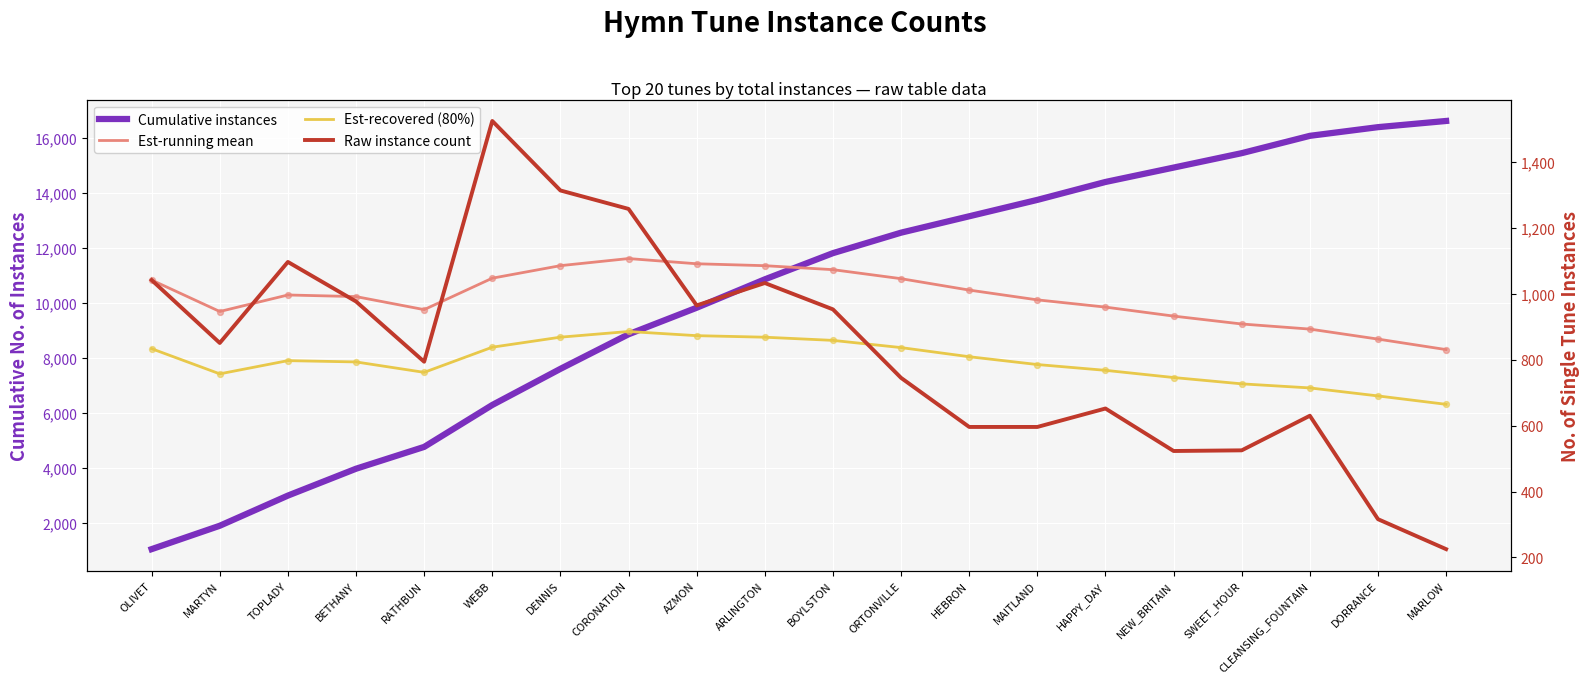

Which series has the largest total across all categories?

Cumulative instances